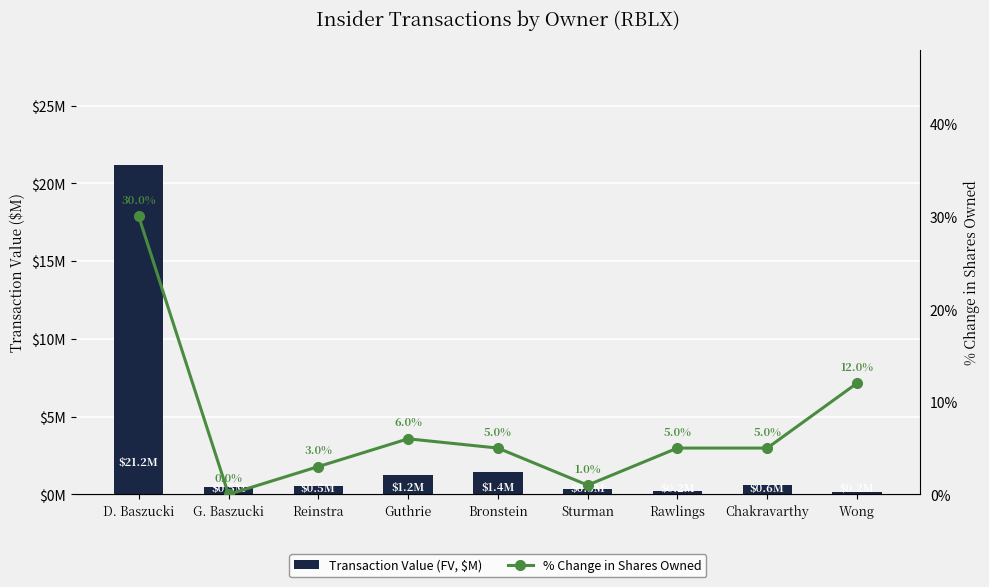

Rank the series at Reinstra from lowest to highest value.

Transaction Value (FV, $M), % Change in Shares Owned